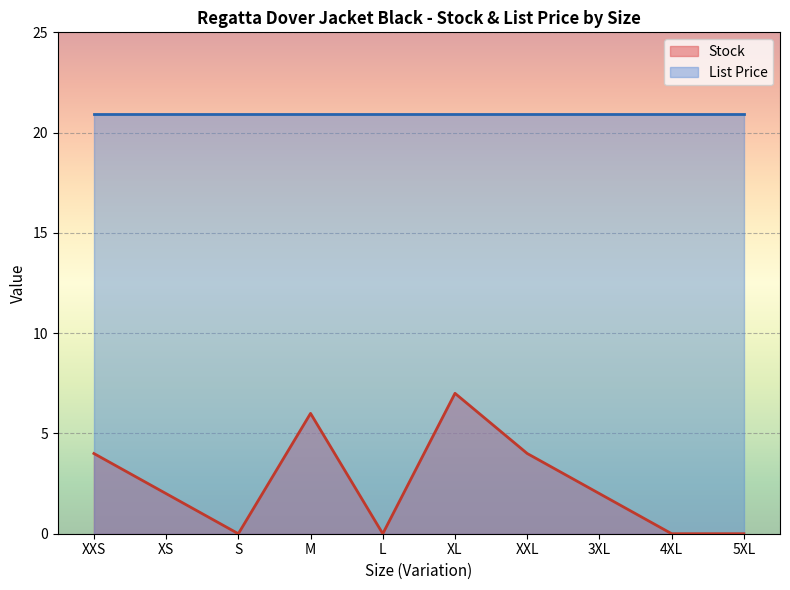

What is the difference between the maximum and minimum values?

7